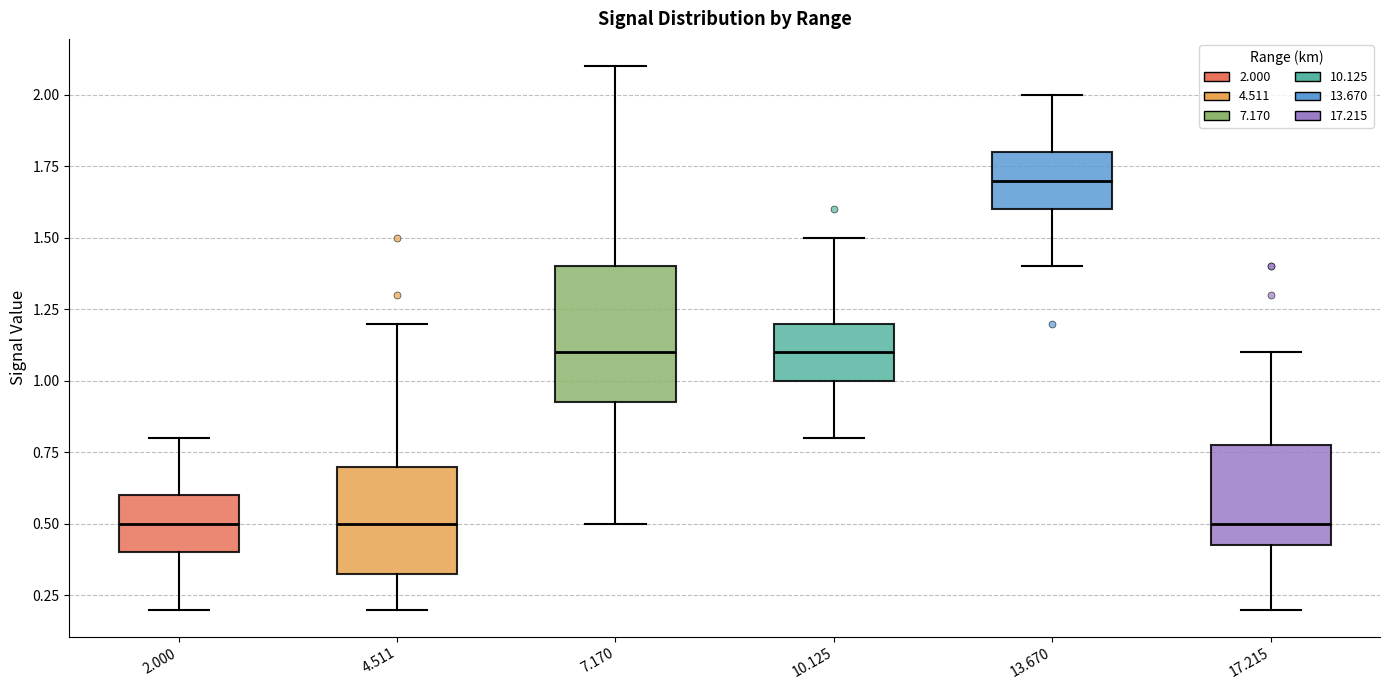

Reading left to right, transcribe this box plot: for each box, give where its median line is, the range the box spans, and where its two whiskers end, as read against the y-axis. The values are not printed on the chart, so give them approximately, as read against the axis.

2.000: median 0.50, box 0.40 to 0.60, whiskers 0.20 to 0.80
4.511: median 0.50, box 0.35 to 0.70, whiskers 0.20 to 1.20
7.170: median 1.10, box 0.95 to 1.40, whiskers 0.50 to 2.10
10.125: median 1.10, box 1.00 to 1.20, whiskers 0.80 to 1.50
13.670: median 1.70, box 1.60 to 1.80, whiskers 1.40 to 2.00
17.215: median 0.50, box 0.45 to 0.80, whiskers 0.20 to 1.10